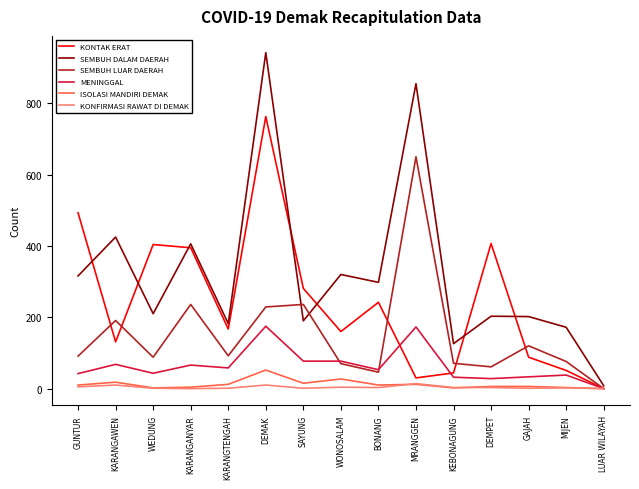

At which category does the chart reach its peak across all series?

DEMAK